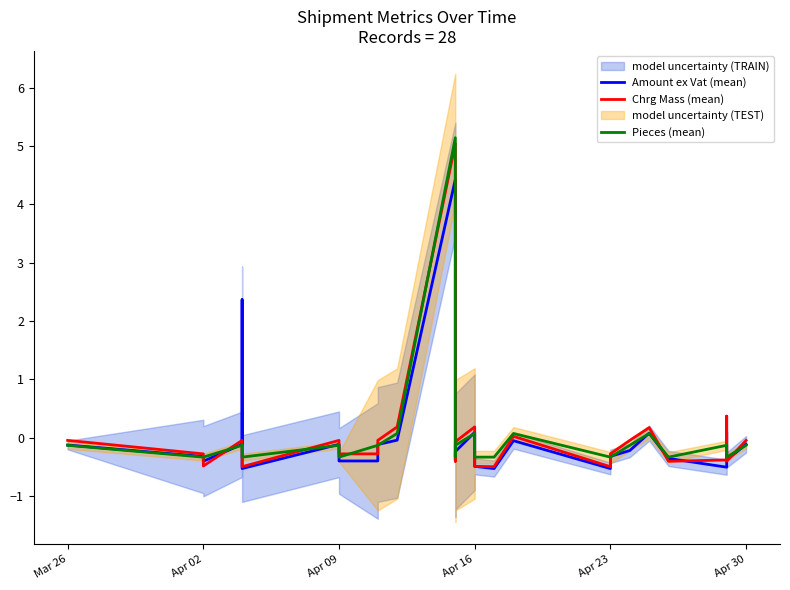

Rank the series by their maximum value, from highest to lowest.

Pieces (mean), Chrg Mass (mean), Amount ex Vat (mean)